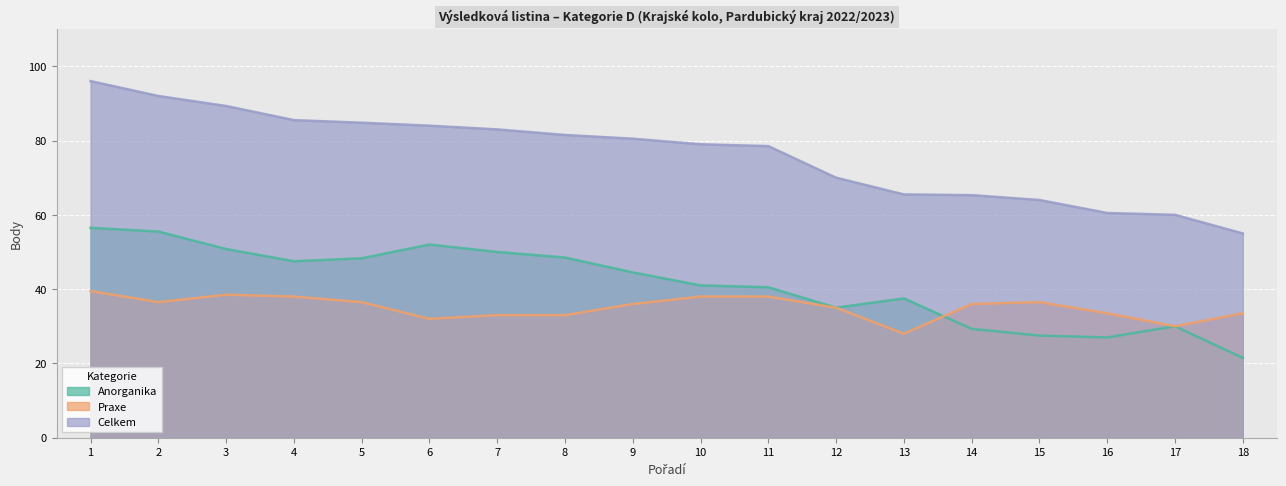

What is the sum of all Praxe values?

631.5